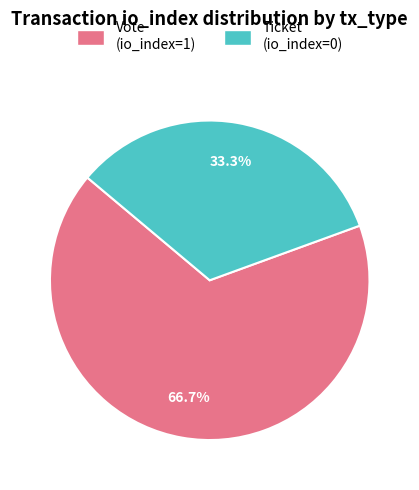

Rank the categories by value from highest to lowest.

Vote (io_index=1), Ticket (io_index=0)